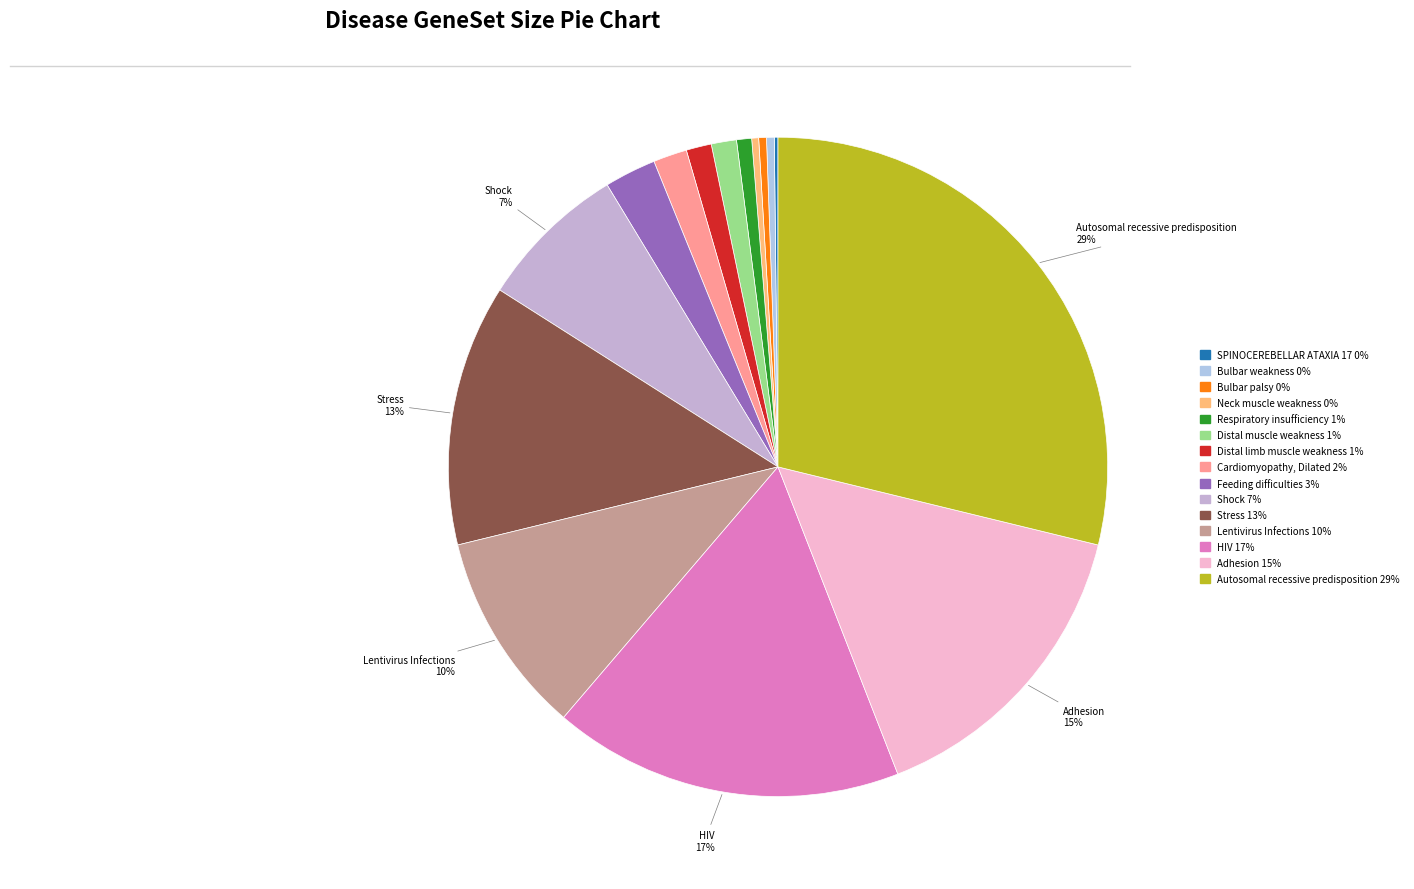

Which has a higher value, Bulbar palsy or Respiratory insufficiency?

Respiratory insufficiency